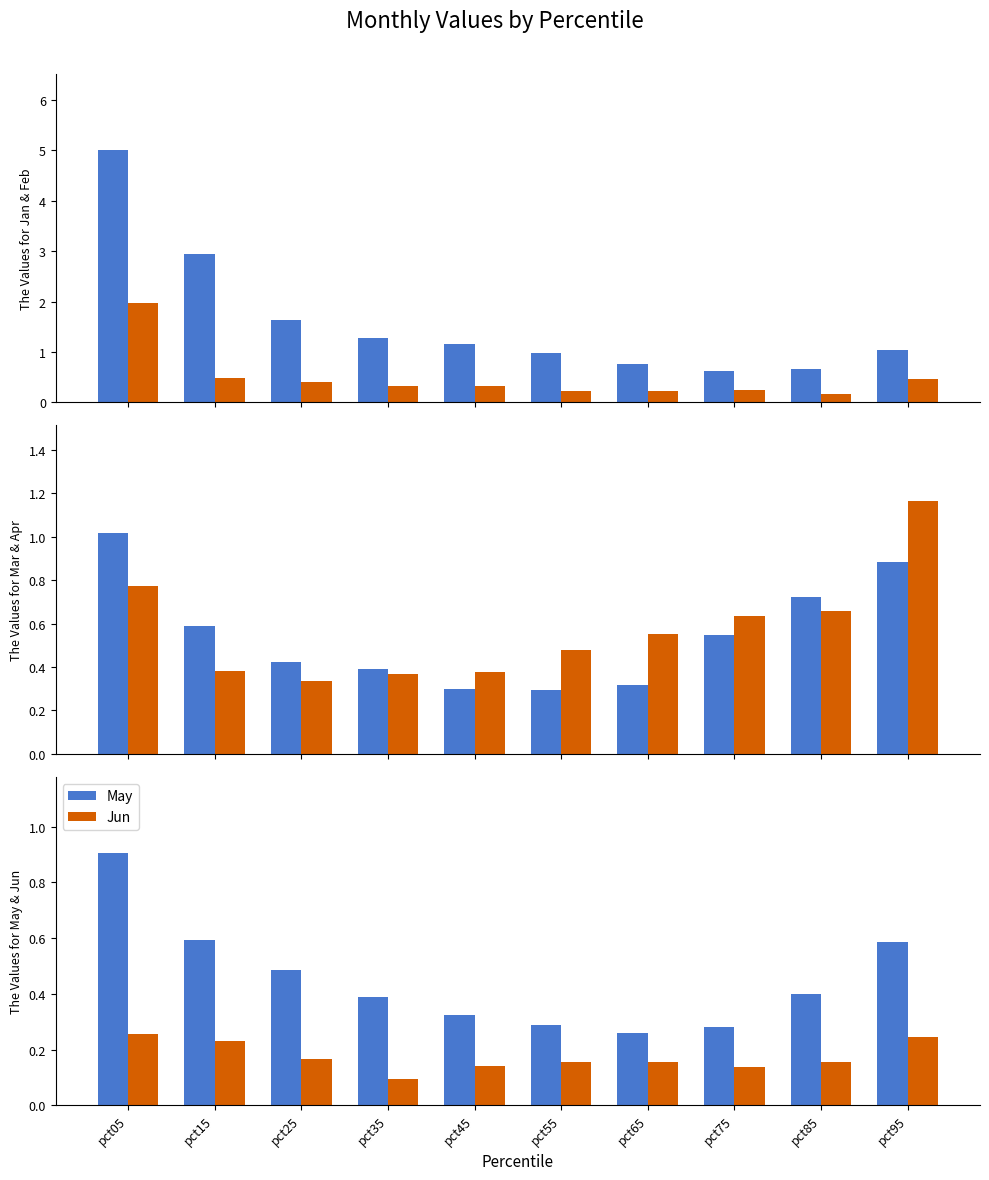

Is it true that Feb equals 0.5 at pct95?

True